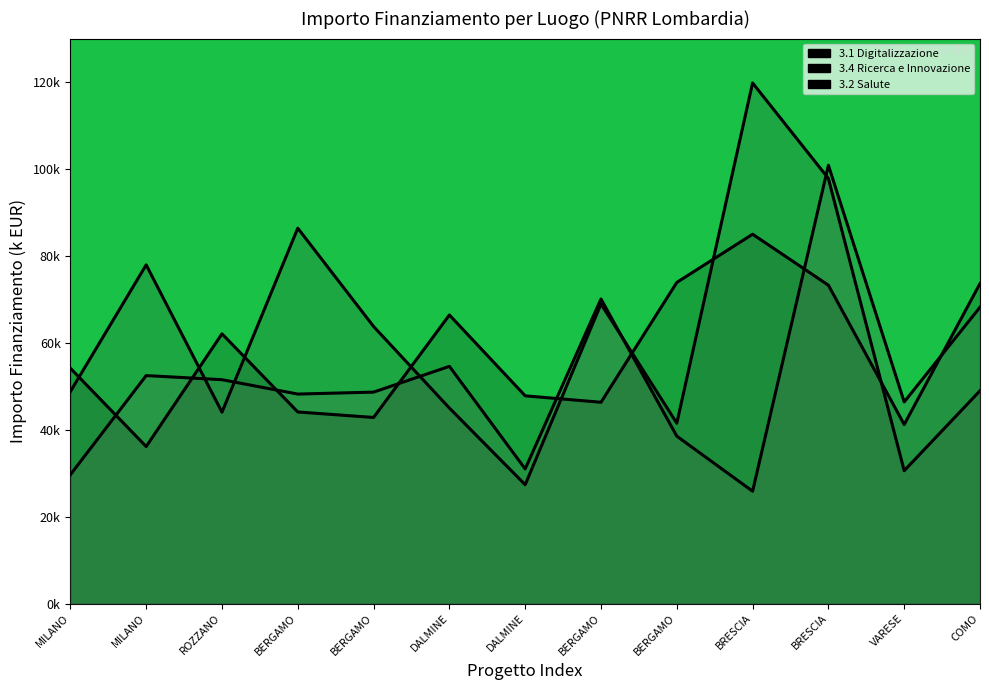

At which category does the chart reach its minimum across all series?

BRESCIA